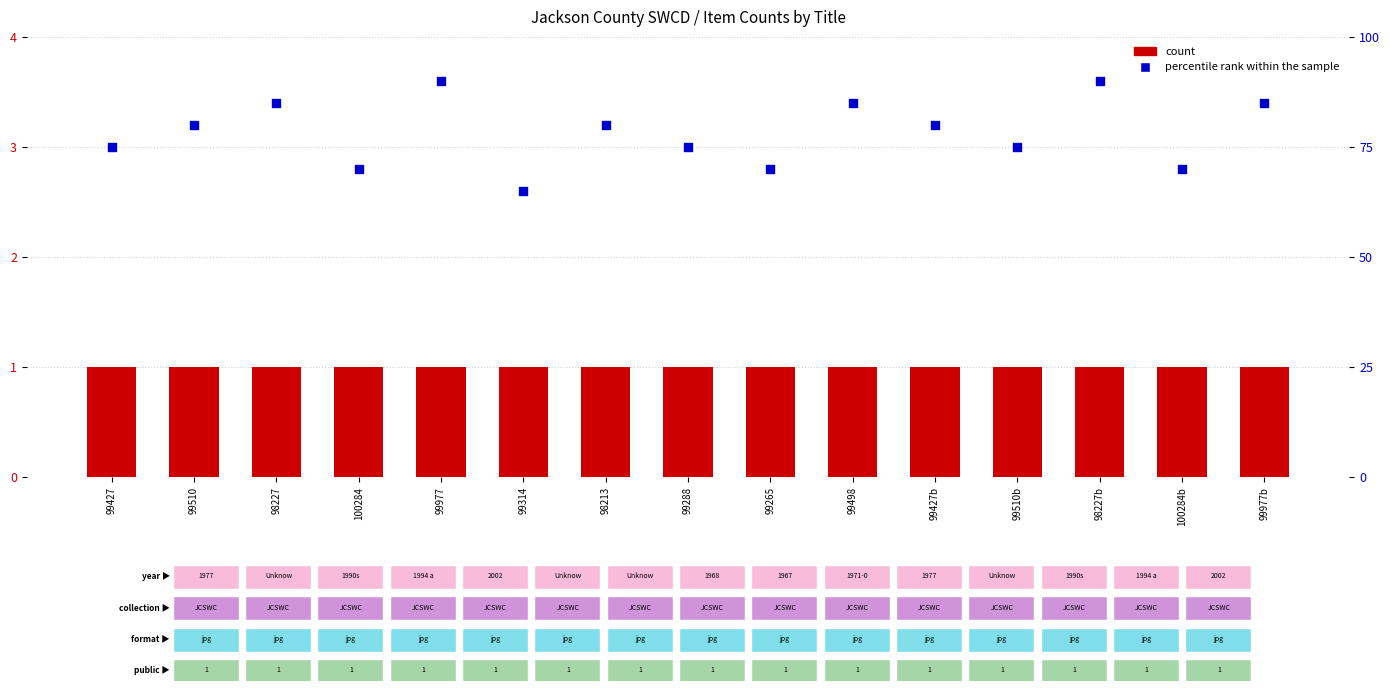

Which series has the largest Y range (max minus min)?

percentile rank within the sample